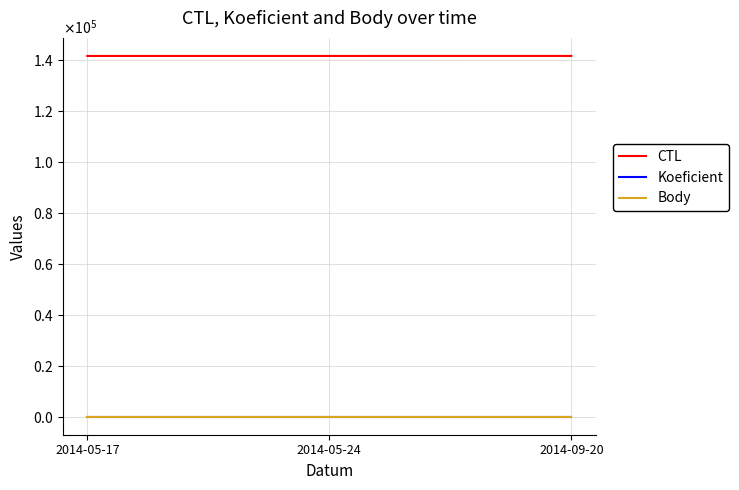

Is this an area chart (filled region under the line)?

No